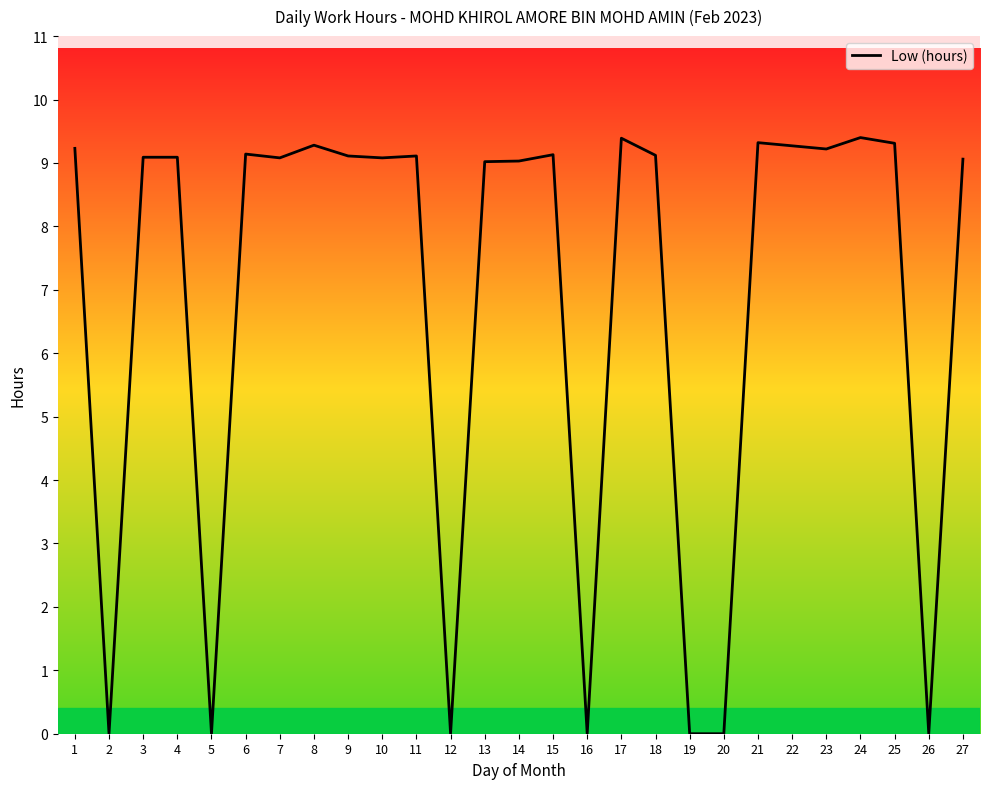

What is the change in value from 5 to 17?

+9.4